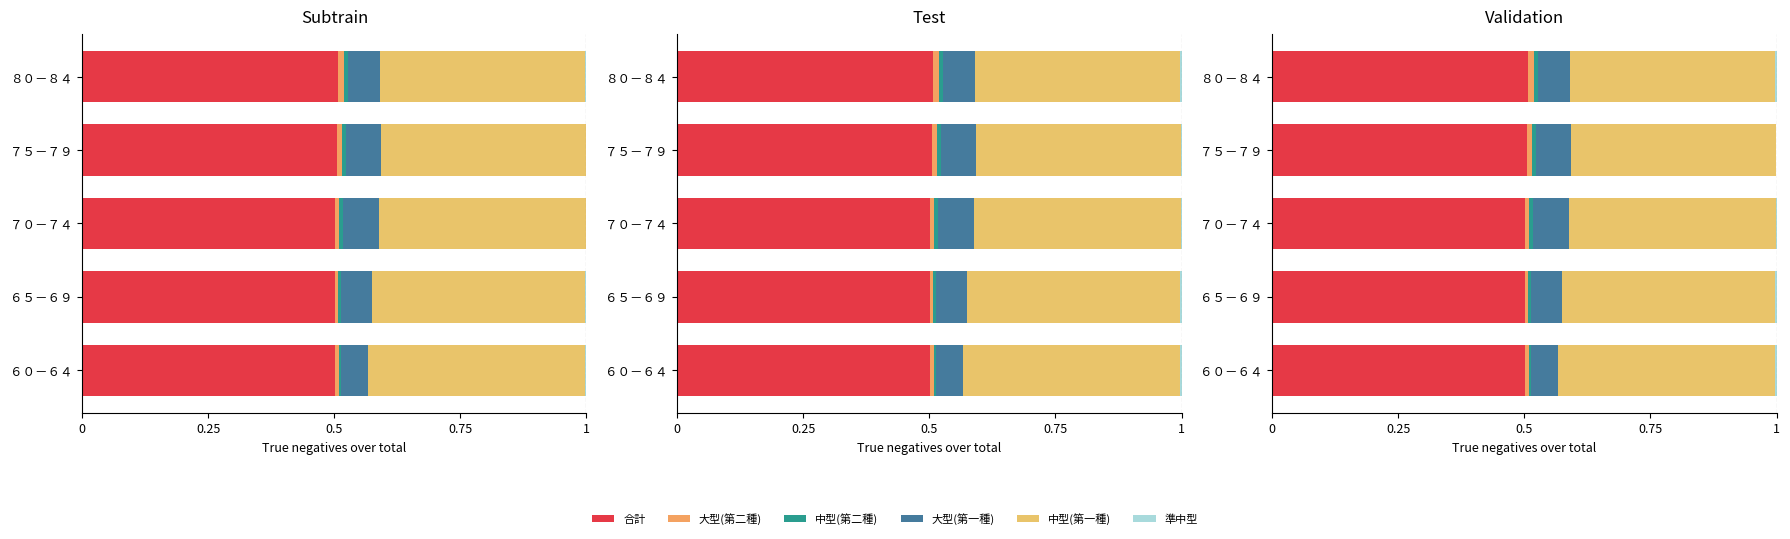

True or false: 合計 has a value of 0.5 at ７０－７４.

True